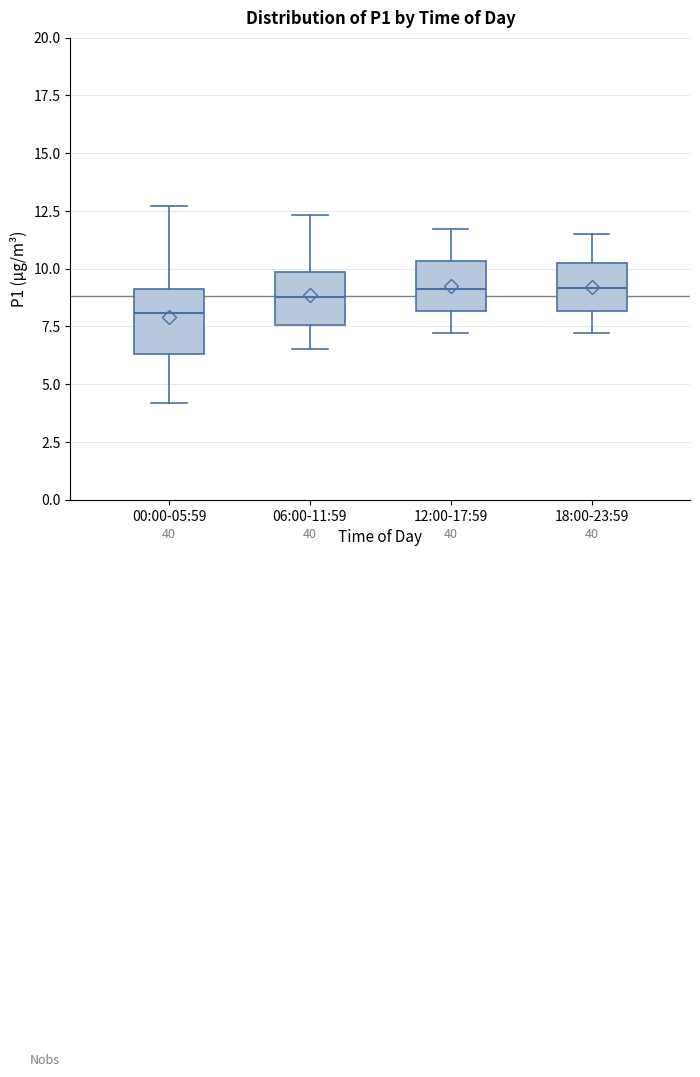

Reading left to right, read every box against the y-axis: the position of its median line, the range the box covers, and the ends of its whiskers. The values are not printed on the chart, so give them approximately, as read against the axis.

00:00-05:59: median 8.0, box 6.5 to 9.0, whiskers 4.0 to 12.5
06:00-11:59: median 9.0, box 7.5 to 10.0, whiskers 6.5 to 12.5
12:00-17:59: median 9.0, box 8.0 to 10.5, whiskers 7.0 to 11.5
18:00-23:59: median 9.0, box 8.0 to 10.0, whiskers 7.0 to 11.5